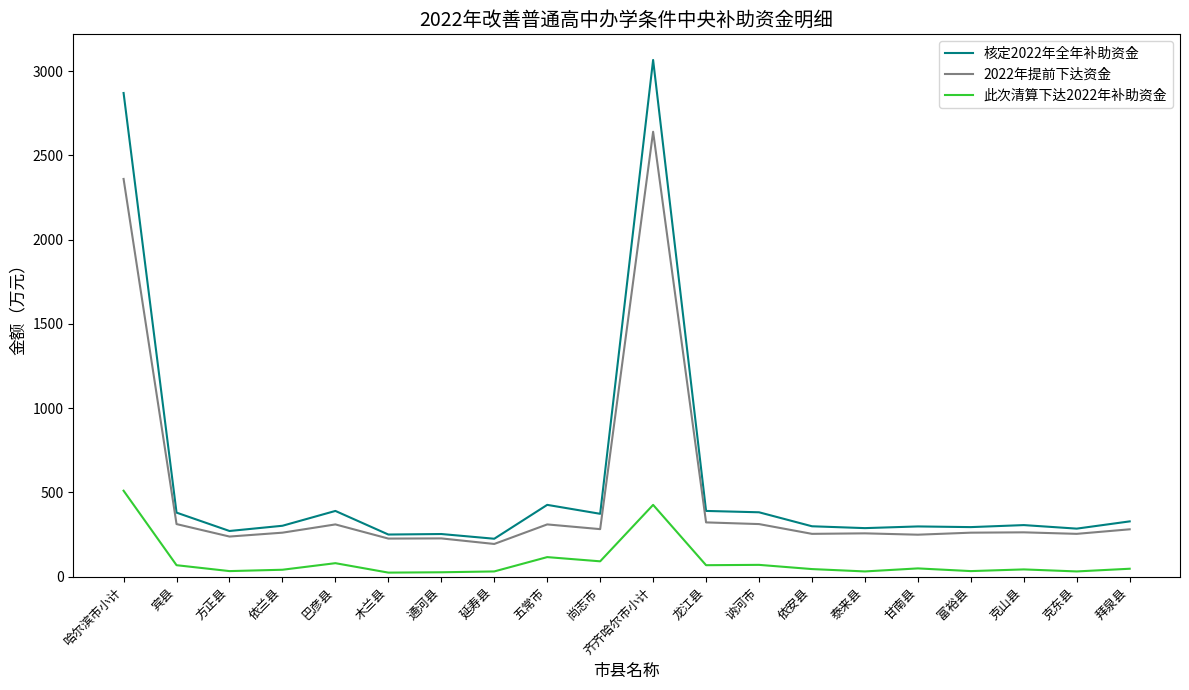

Rank the series by their maximum value, from lowest to highest.

此次清算下达2022年补助资金, 2022年提前下达资金, 核定2022年全年补助资金